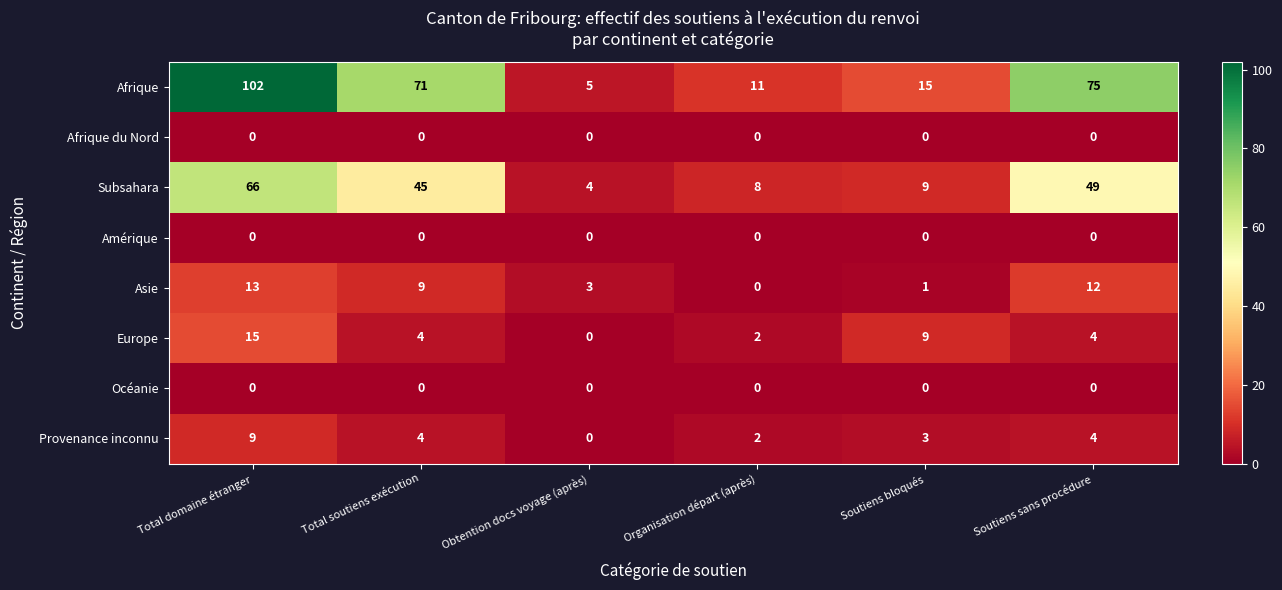

How many series are shown in this chart?

8